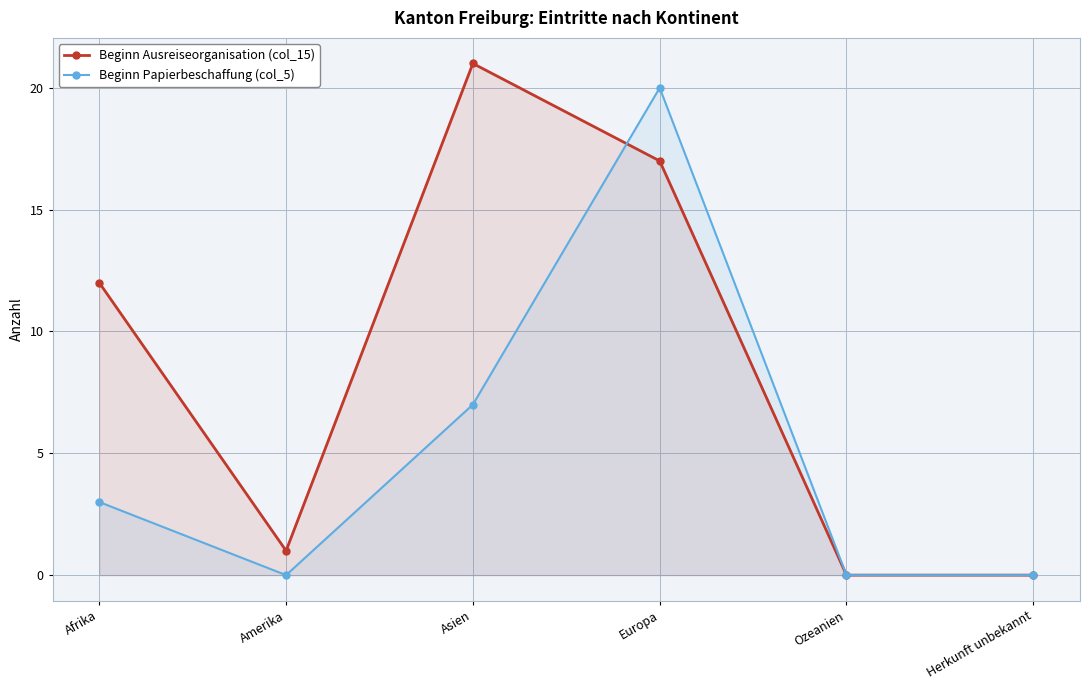

Where is Beginn Ausreiseorganisation (col_15) nearest to the value 10?

Afrika